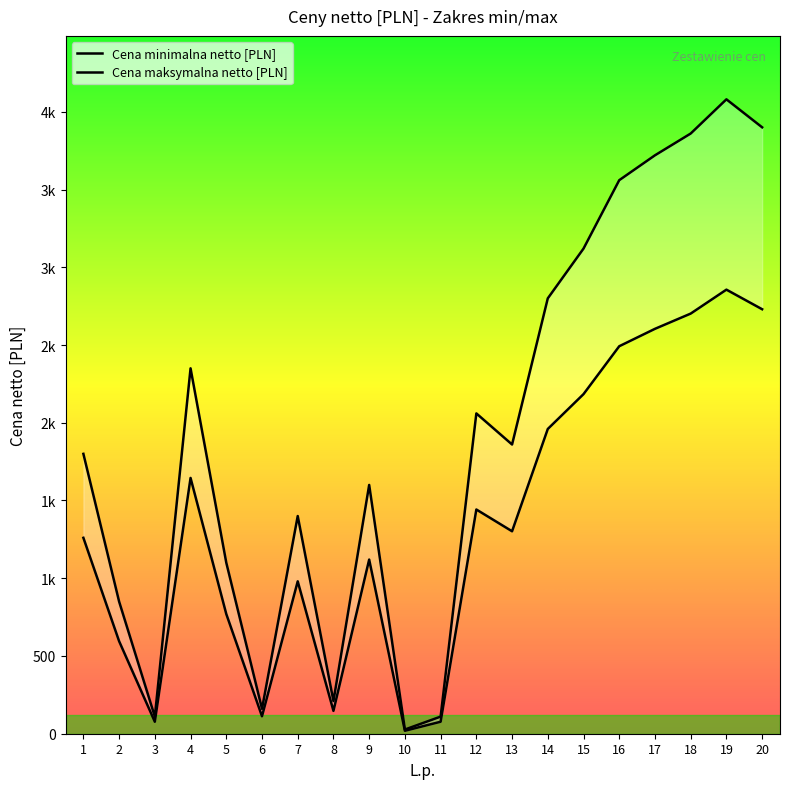

Count the number of data series in this chart.

2